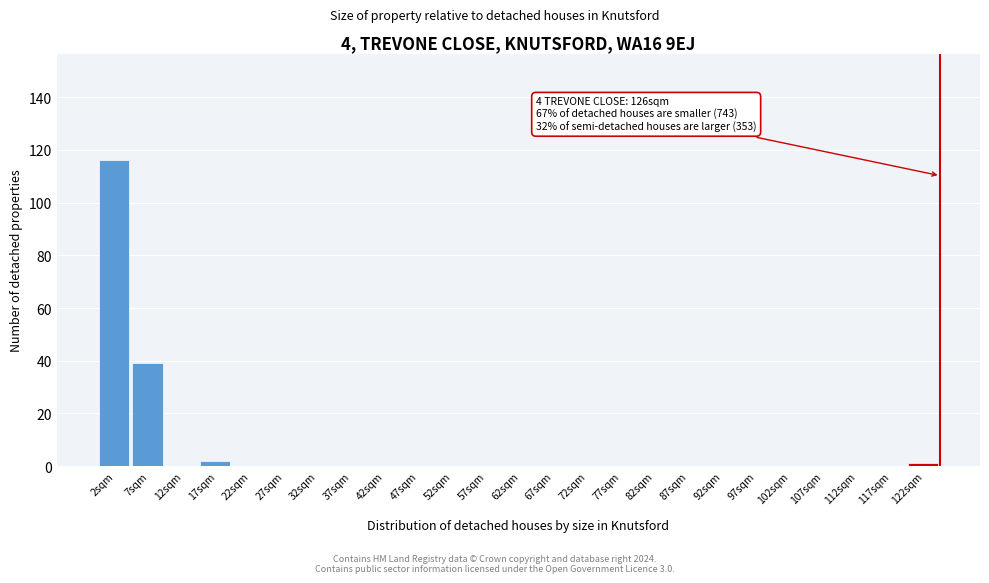

Reading left to right, list all the values displayed in this chart.

2sqm=116	7sqm=39	12sqm=0	17sqm=2	22sqm=0	27sqm=0	32sqm=0	37sqm=0	42sqm=0	47sqm=0	52sqm=0	57sqm=0	62sqm=0	67sqm=0	72sqm=0	77sqm=0	82sqm=0	87sqm=0	92sqm=0	97sqm=0	102sqm=0	107sqm=0	112sqm=0	117sqm=0	122sqm=1